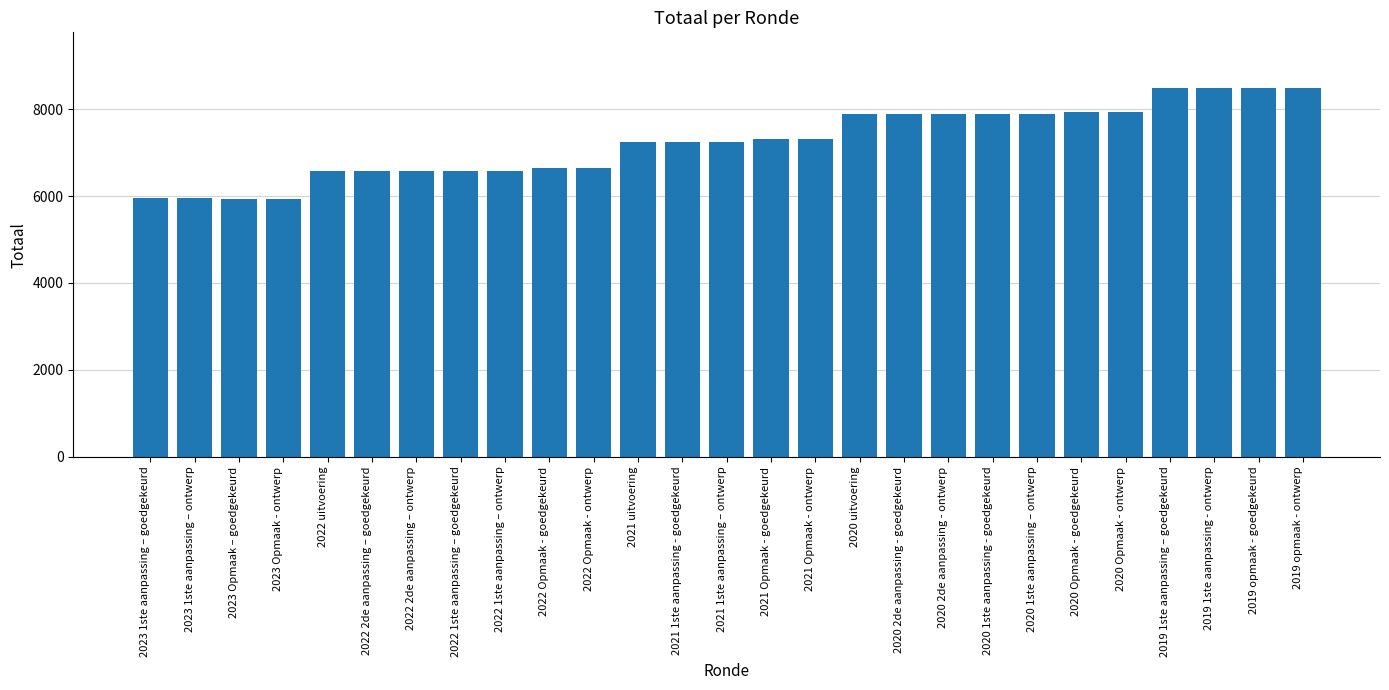

What is the difference between the maximum and second lowest values?

2560